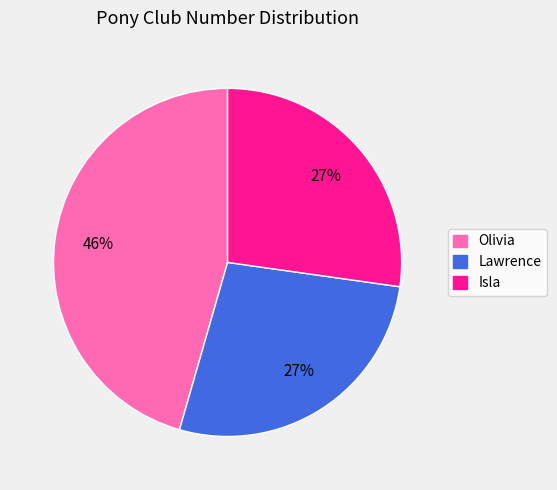

True or false: Isla accounts for 40% of the total.

False